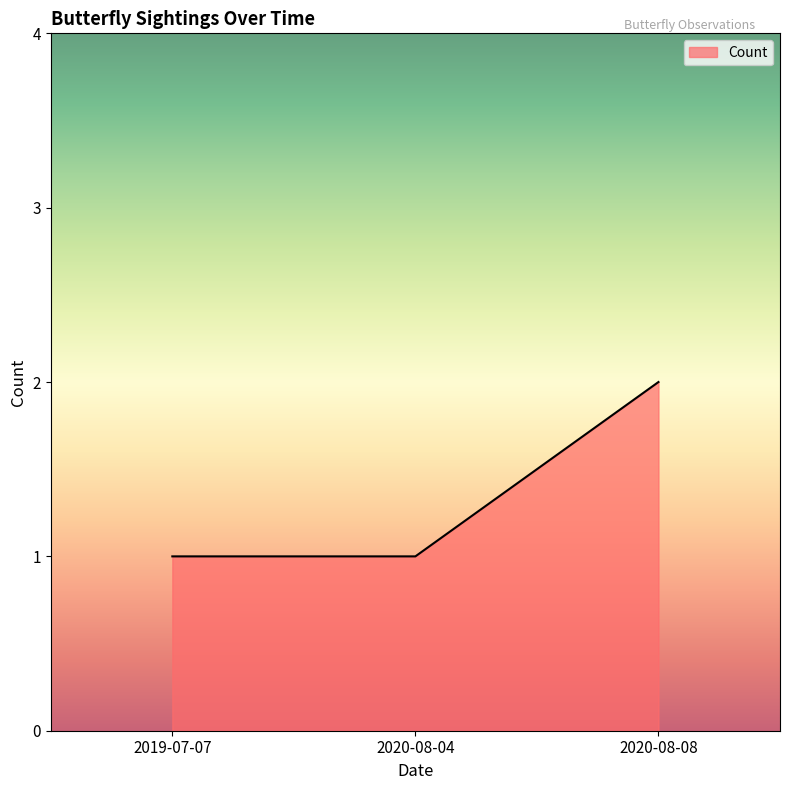

What position from the left is 2019-07-07?

1